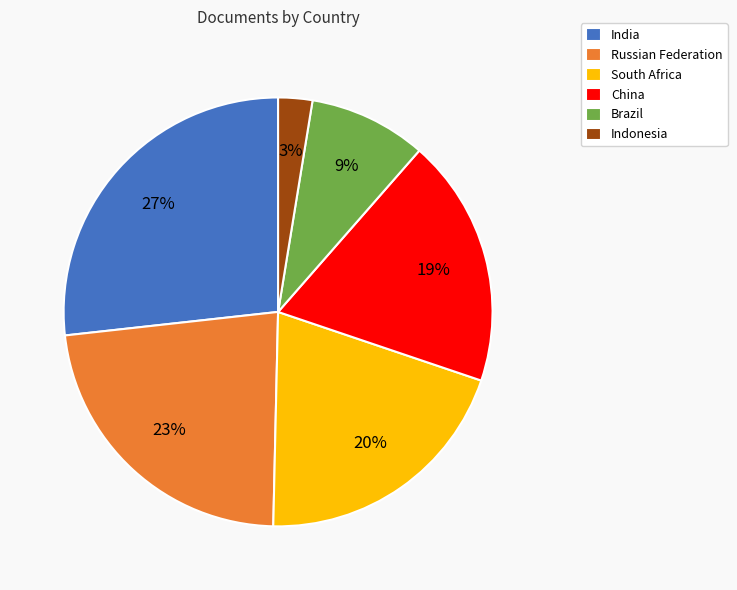

Does China represent more than half of the total?

No